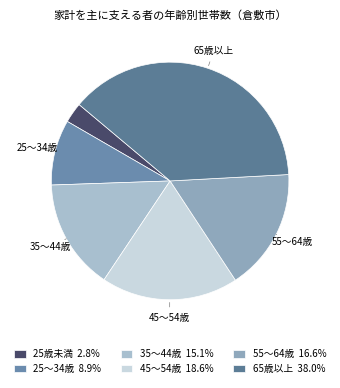

What is the largest slice in the pie chart?

65歳以上